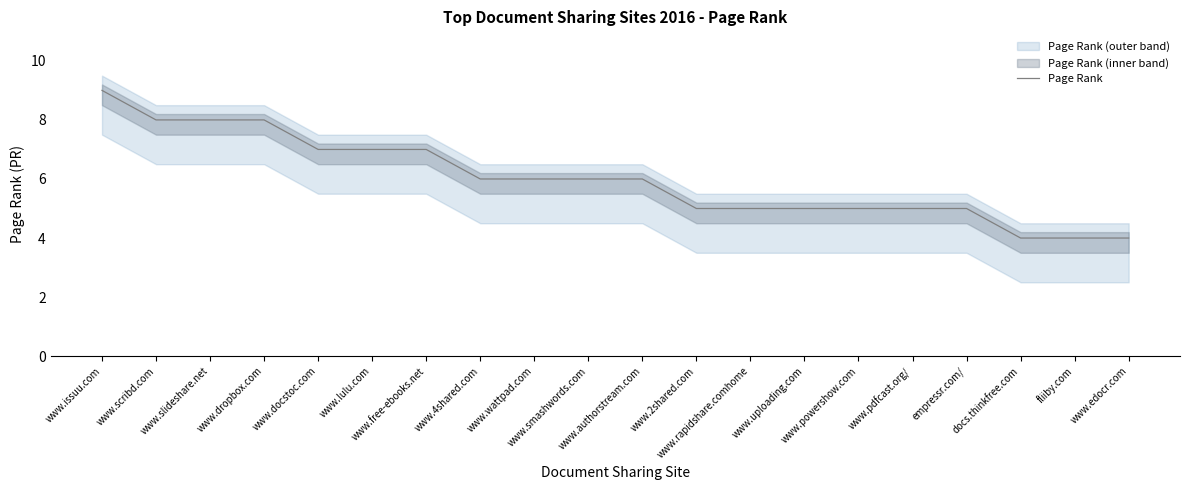

Reading left to right, extract all data points from this chart.

www.issuu.com=9	www.scribd.com=8	www.slideshare.net=8	www.dropbox.com=8	www.docstoc.com=7	www.lulu.com=7	www.free-ebooks.net=7	www.4shared.com=6	www.wattpad.com=6	www.smashwords.com=6	www.authorstream.com=6	www.2shared.com=5	www.rapidshare.comhome=5	www.uploading.com=5	www.powershow.com=5	www.pdfcast.org/=5	empressr.com/=5	docs.thinkfree.com=4	fliiby.com=4	www.edocr.com=4